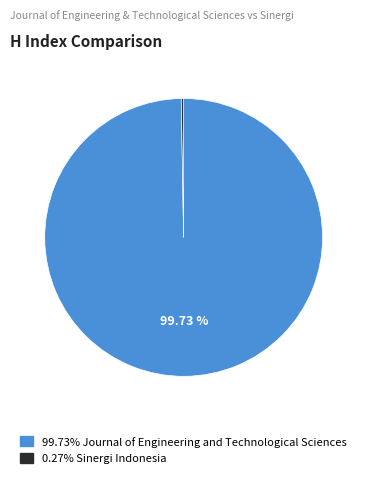

Is there any slice that represents more than half of the pie?

Yes